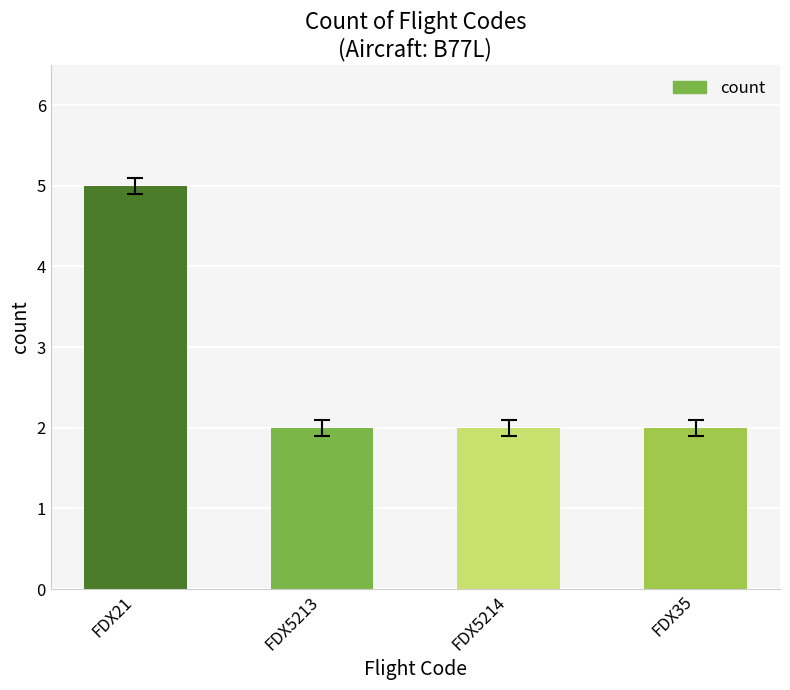

At which category does the chart reach its peak across all series?

FDX21